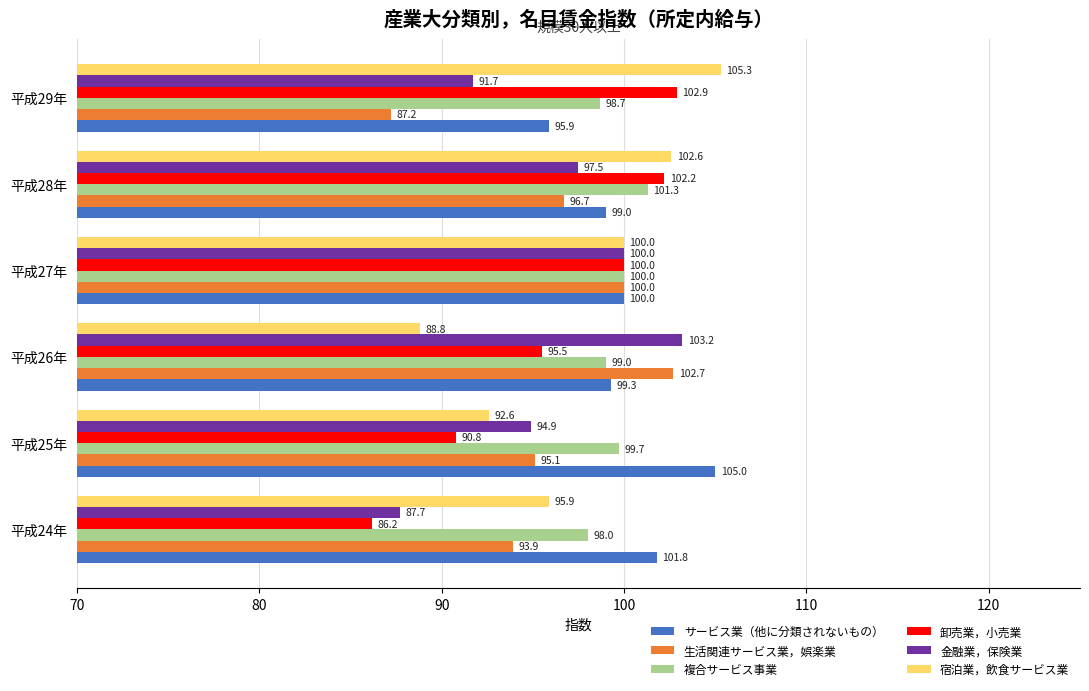

What is the sum of all サービス業（他に分類されないもの） values?

601.0